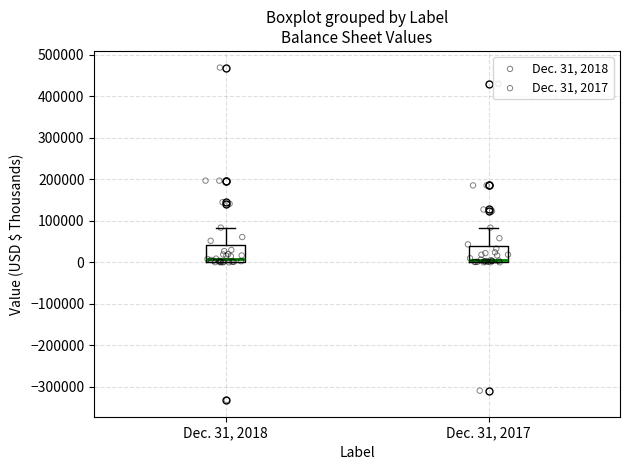

Reading left to right, transcribe this box plot: for each box, give where its median line is, the range the box spans, and where its two whiskers end, as read against the y-axis. The values are not printed on the chart, so give them approximately, as read against the axis.

Dec. 31, 2018: median 10000, box 0 to 40000, whiskers 0 to 80000
Dec. 31, 2017: median 10000, box 0 to 40000, whiskers 0 to 80000